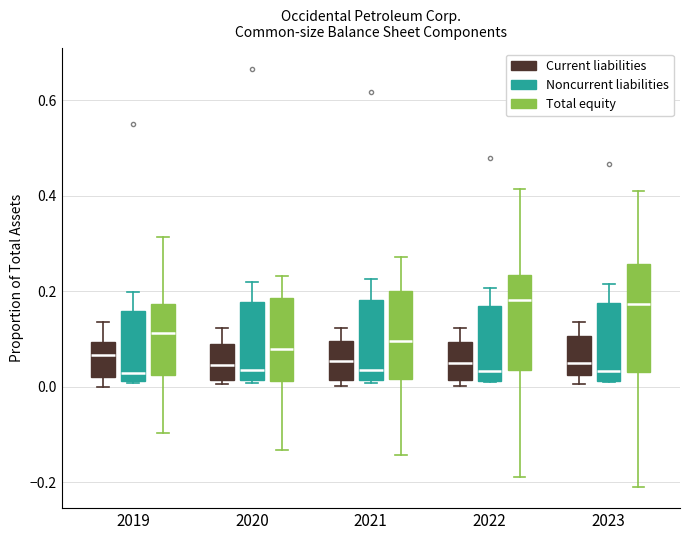

Comparing the boxes themselves (not the whiskers), which one is the tallest?

2023 (Total equity)